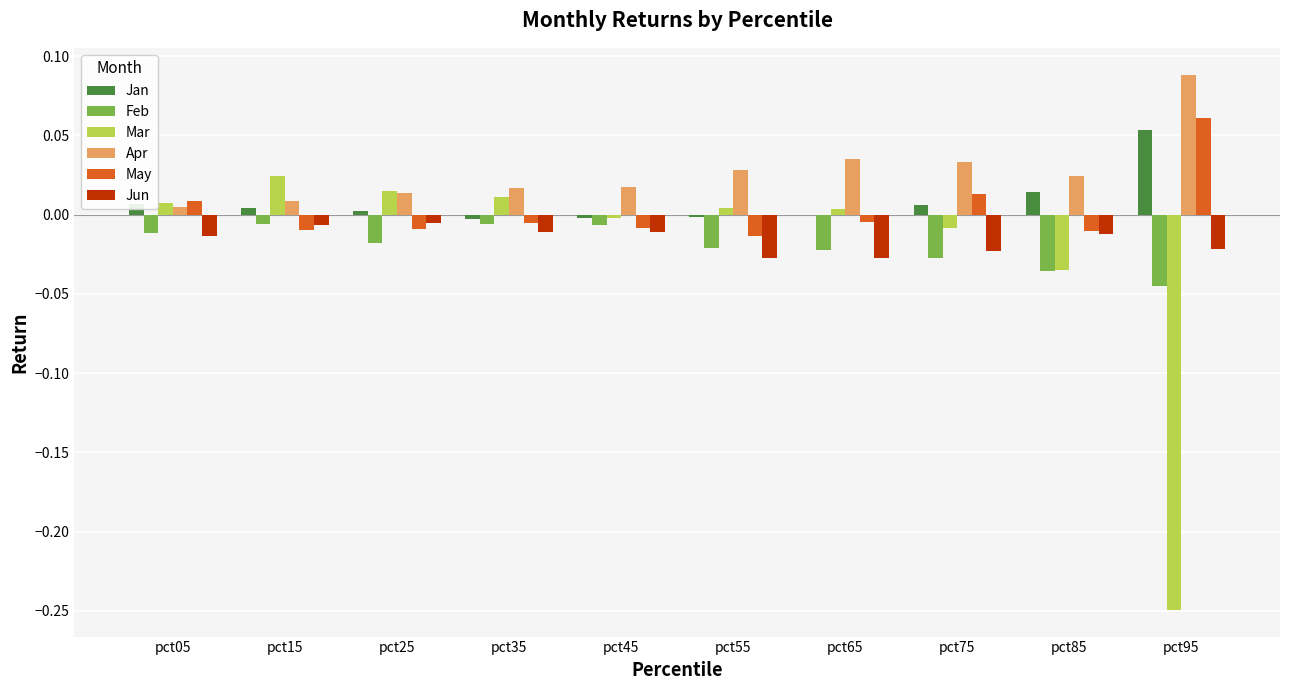

Where does the Jan series first go above 0?

pct05